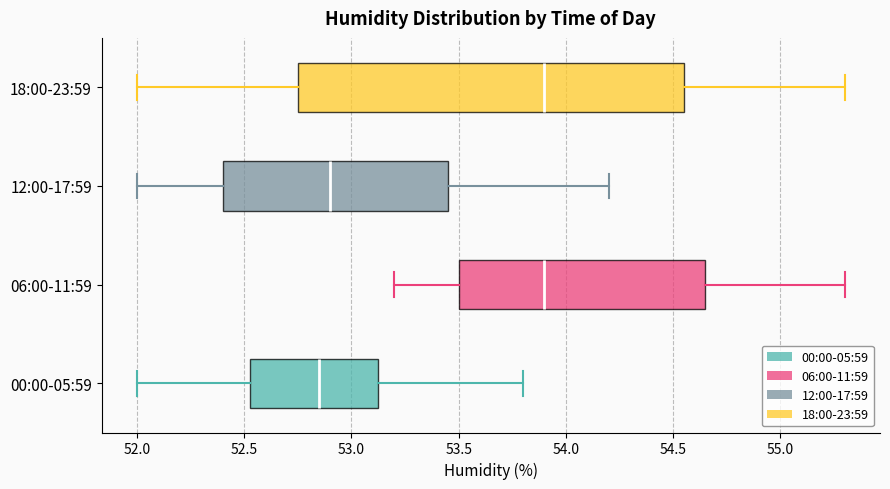

Which box has the furthest to the left median line?

00:00-05:59